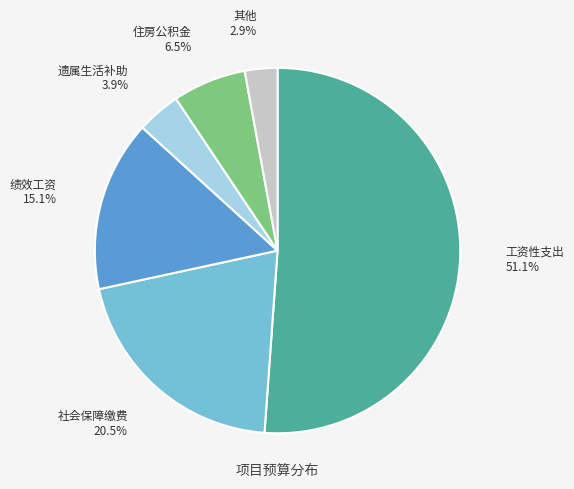

Is 工资性支出 the majority of the pie?

Yes